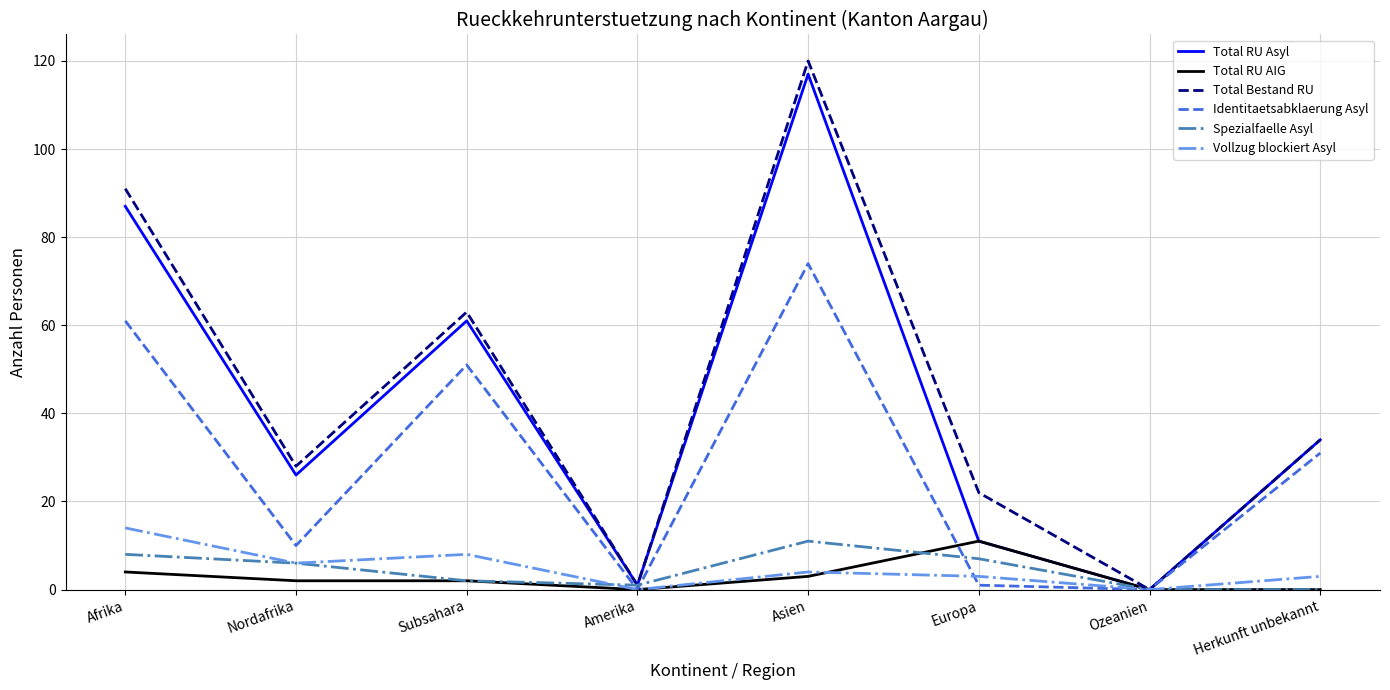

What is the highest value of the Spezialfaelle Asyl series?

11